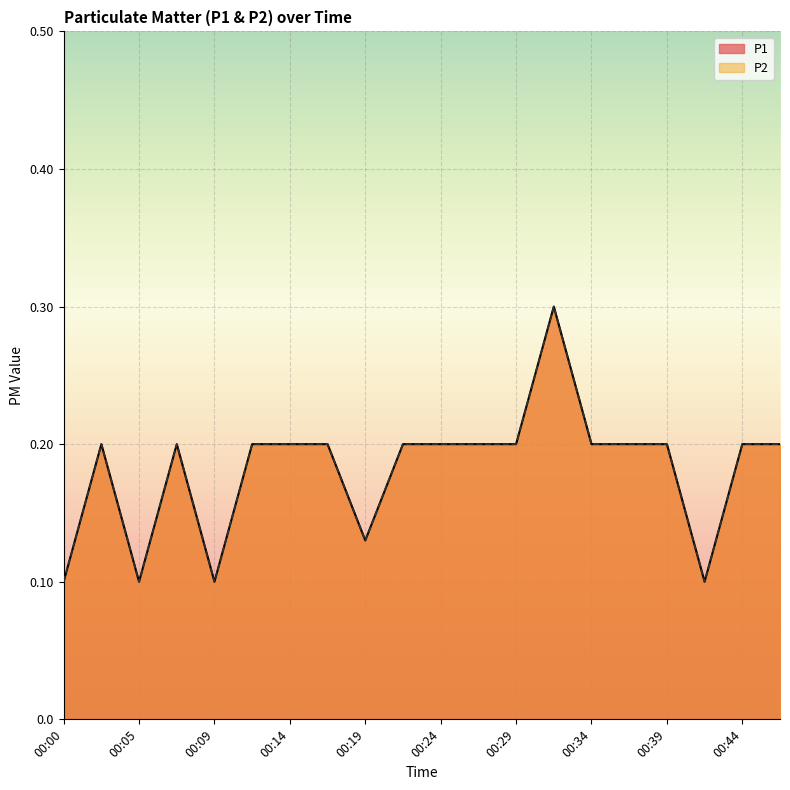

At which category is the sum across all series the highest?

00:31